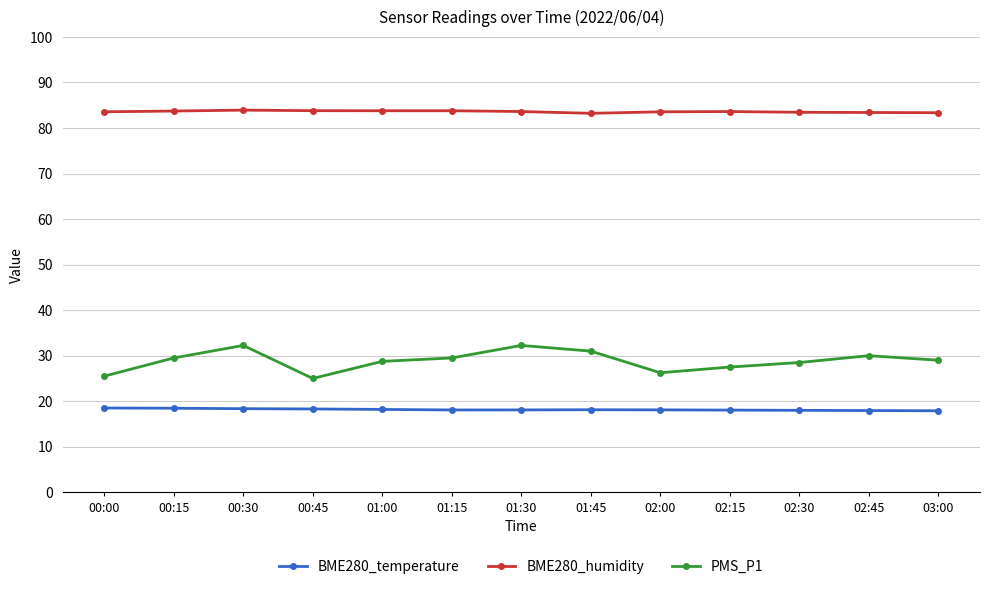

Rank the series by their average value, from highest to lowest.

BME280_humidity, PMS_P1, BME280_temperature